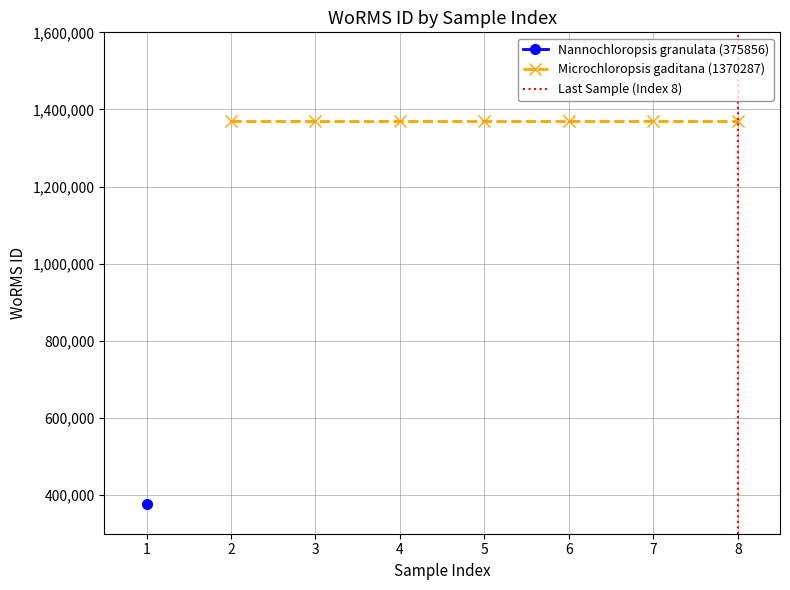

Is it true that Microchloropsis gaditana (RCC504+) equals 840071 at 21-12-2000?

False